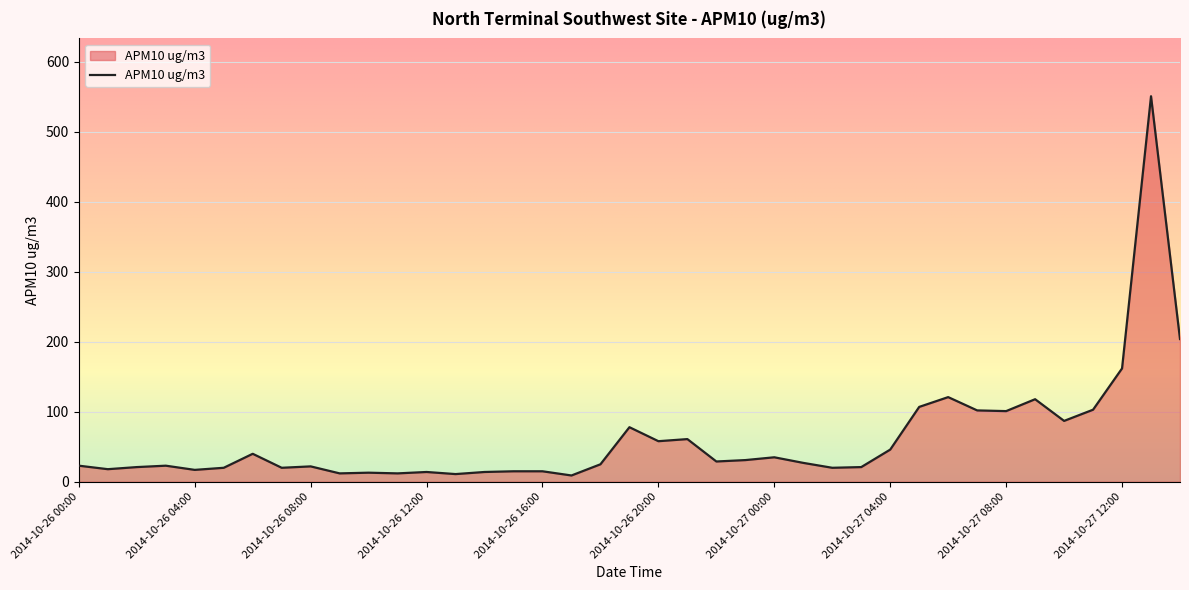

What is the greatest value displayed?

551